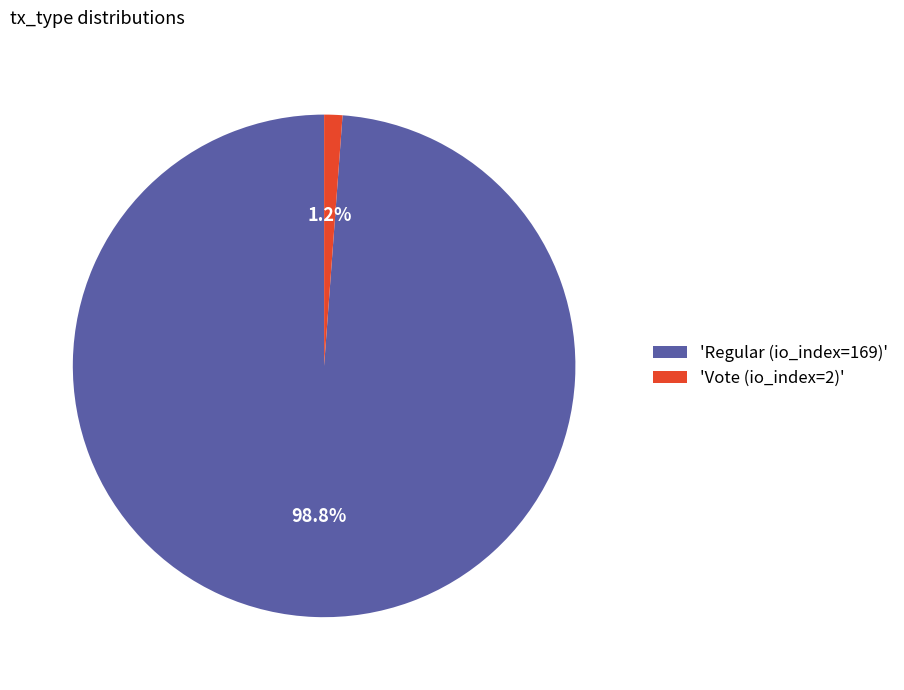

Do 'Regular (io_index=169)' and 'Vote (io_index=2)' together represent more than half of the pie?

Yes